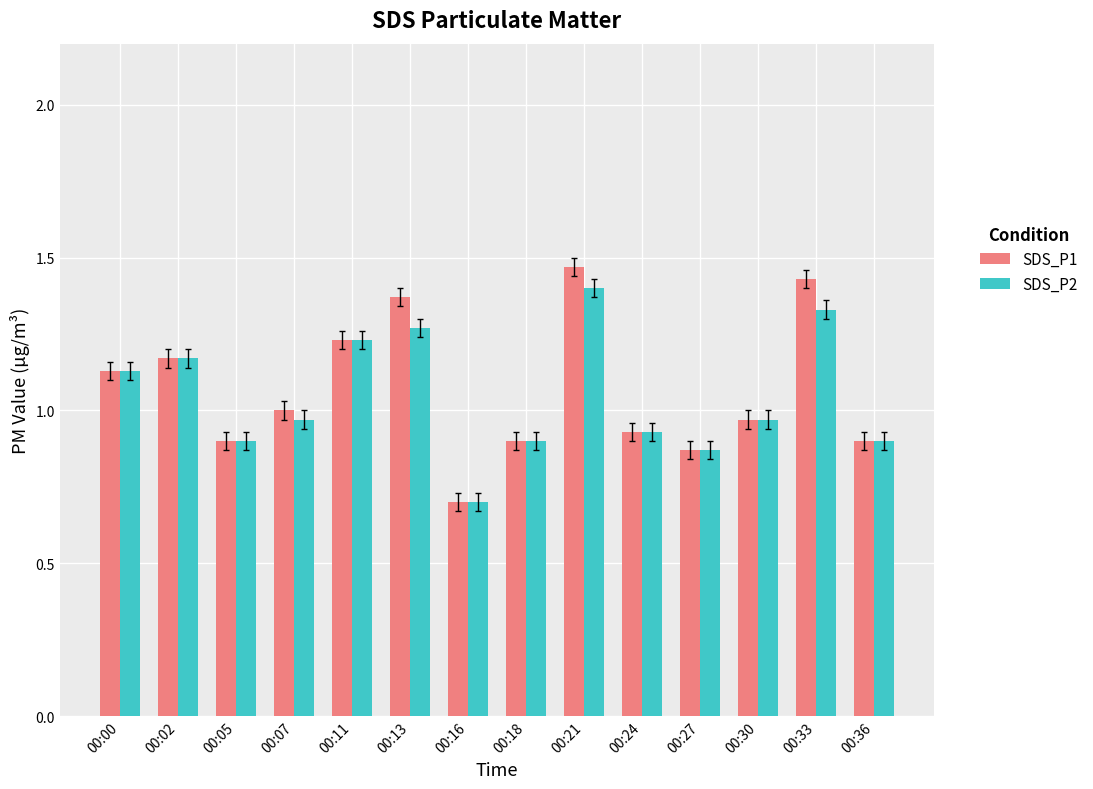

How many series are shown in this chart?

2